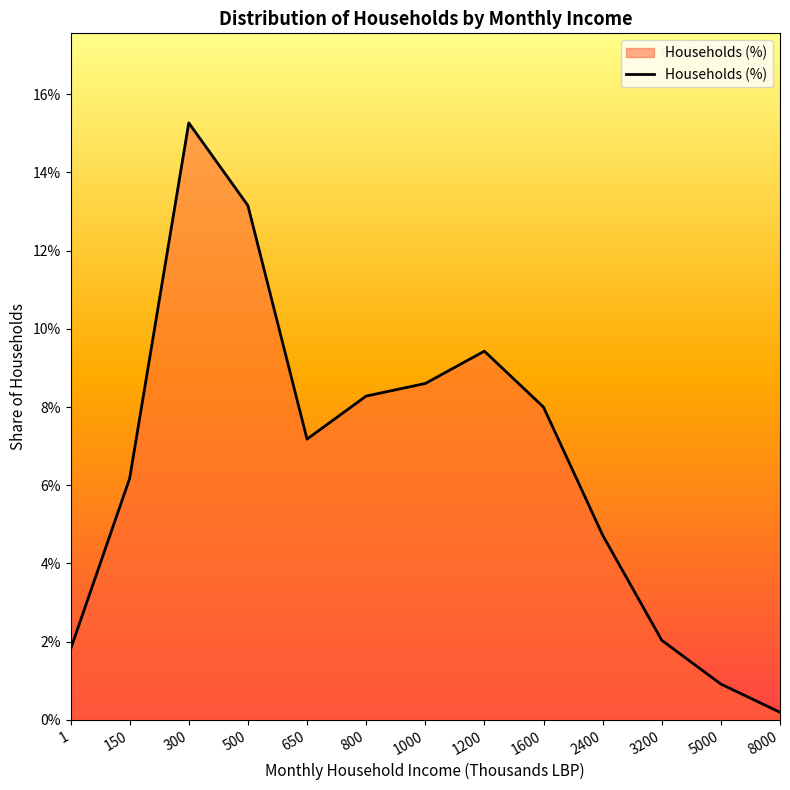

List the labels in order of value, smallest first.

8000, 5000, 1, 3200, 2400, 150, 650, 1600, 800, 1000, 1200, 500, 300